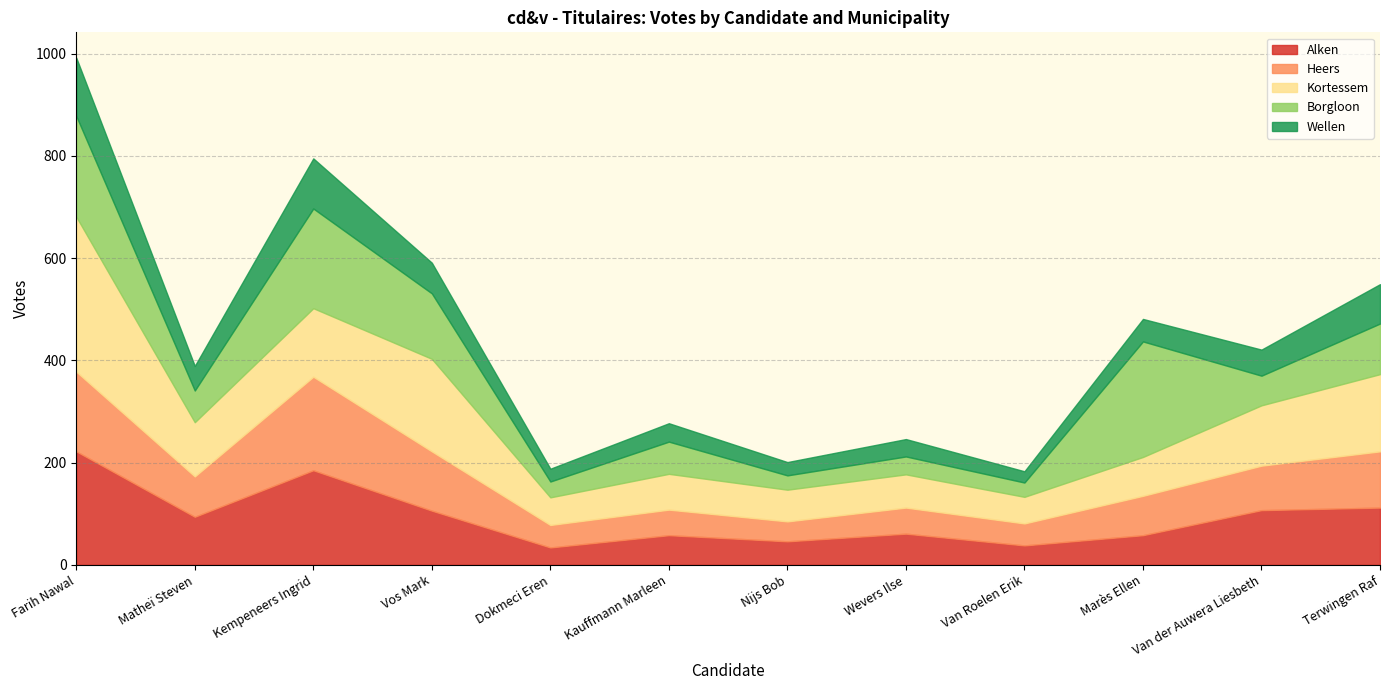

How many data points in Heers are less than 79?

6